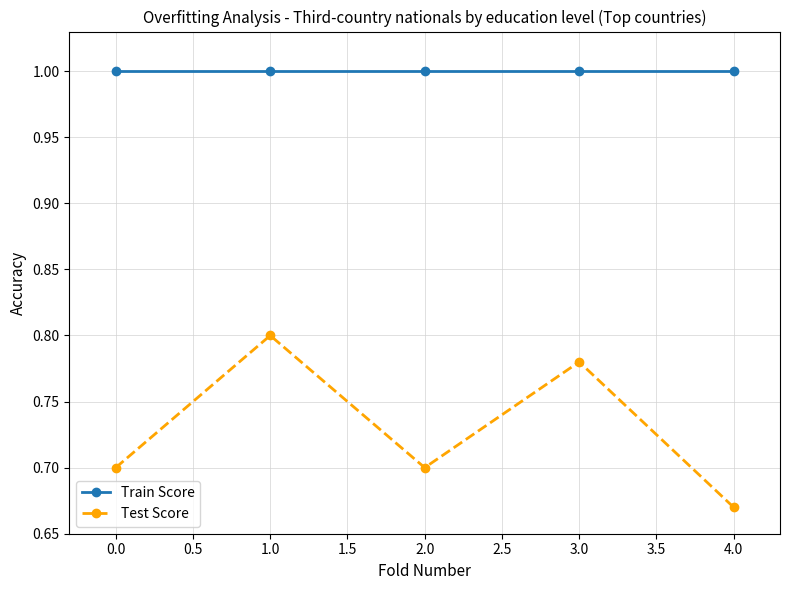

True or false: Train Score and Test Score cross at least once.

False